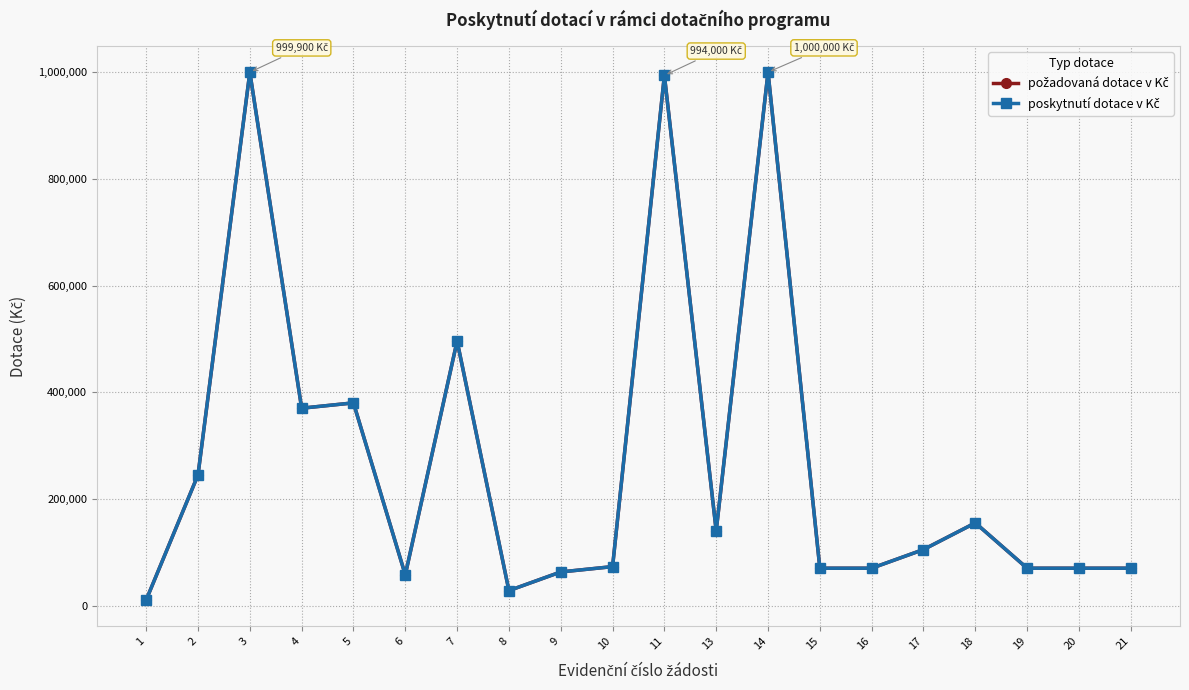

How many interior local peaks does the požadovaná dotace v Kč series have?

6